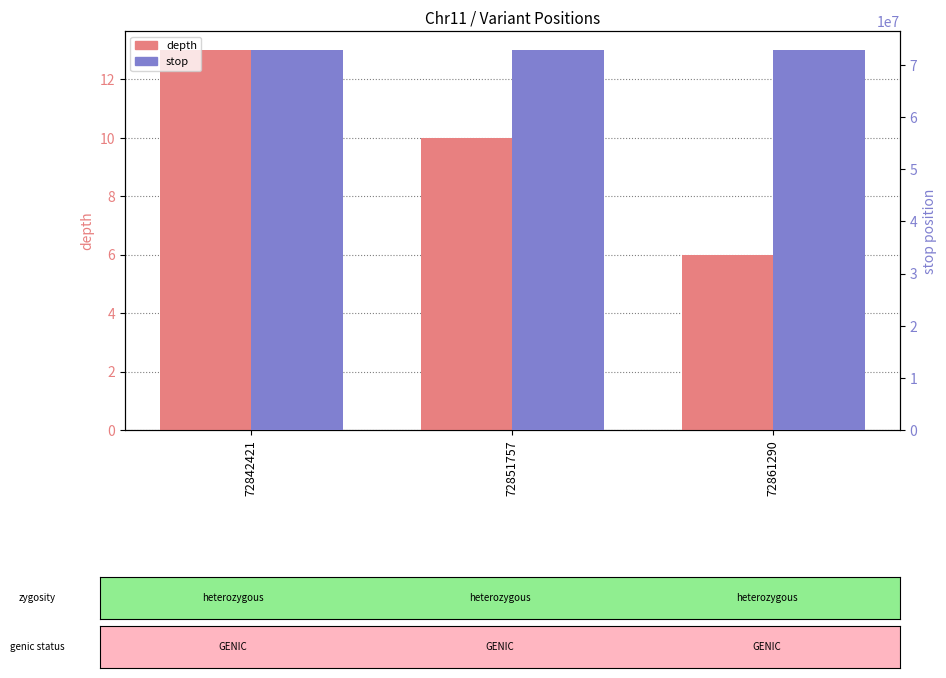

The stop series shows 129986571 at 72851757. True or false?

False